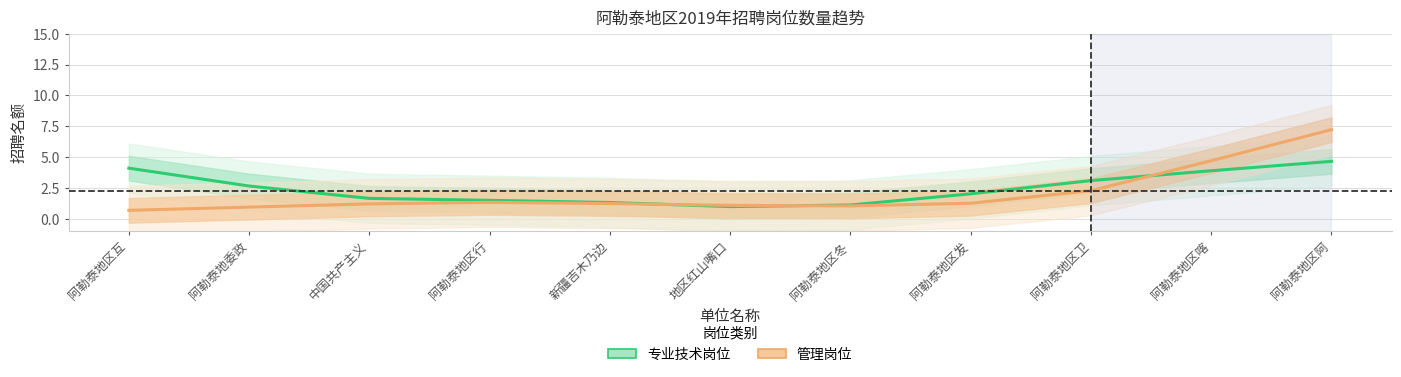

What is the total value across all series at 阿勒泰地区冬?

2.2